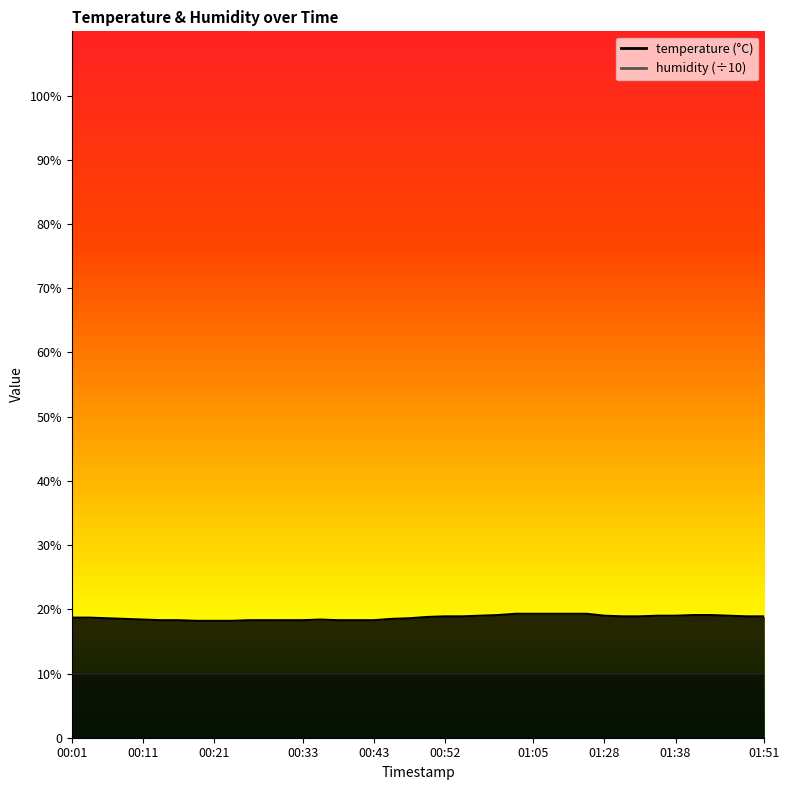

Does the chart have visible grid lines?

No